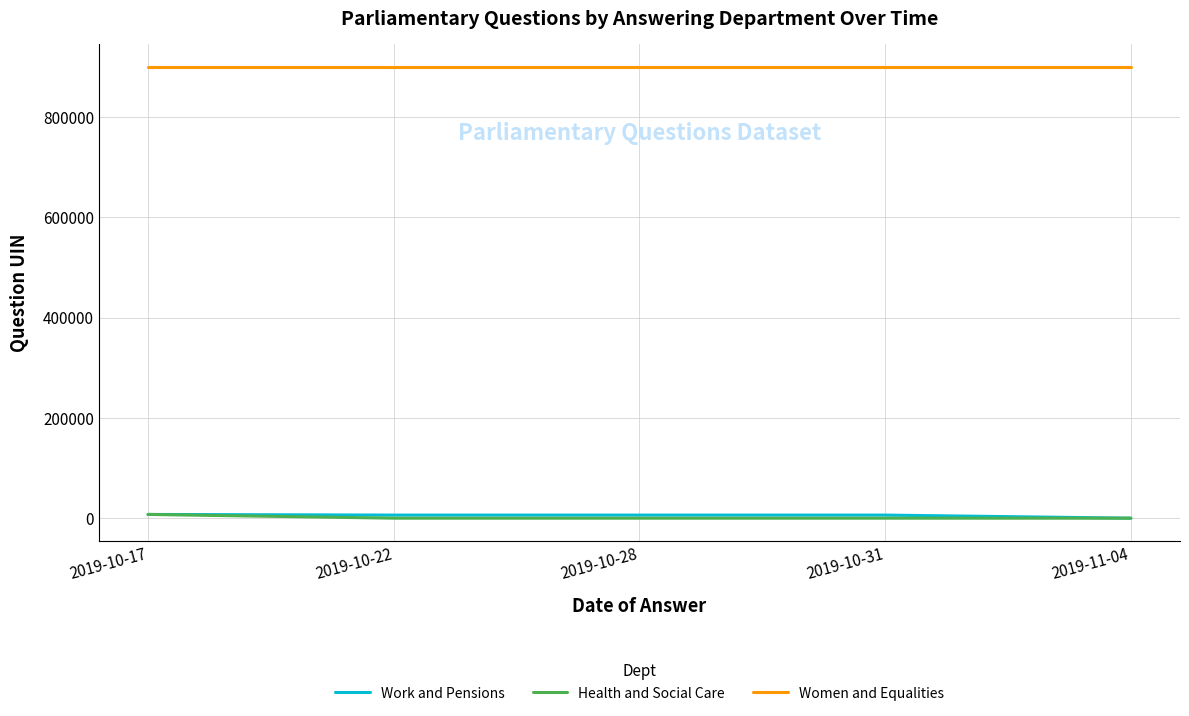

What is the minimum value for Women and Equalities?

900033